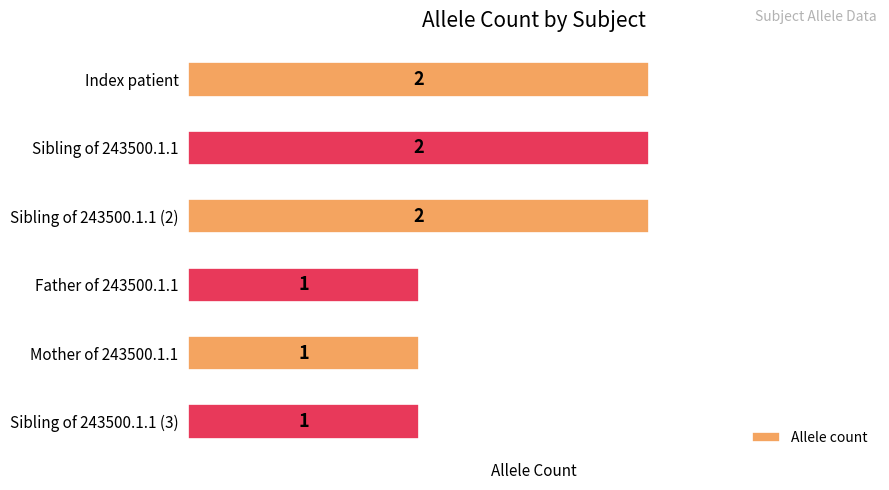

The value at Sibling of 243500.1.1 is 1. True or false?

False